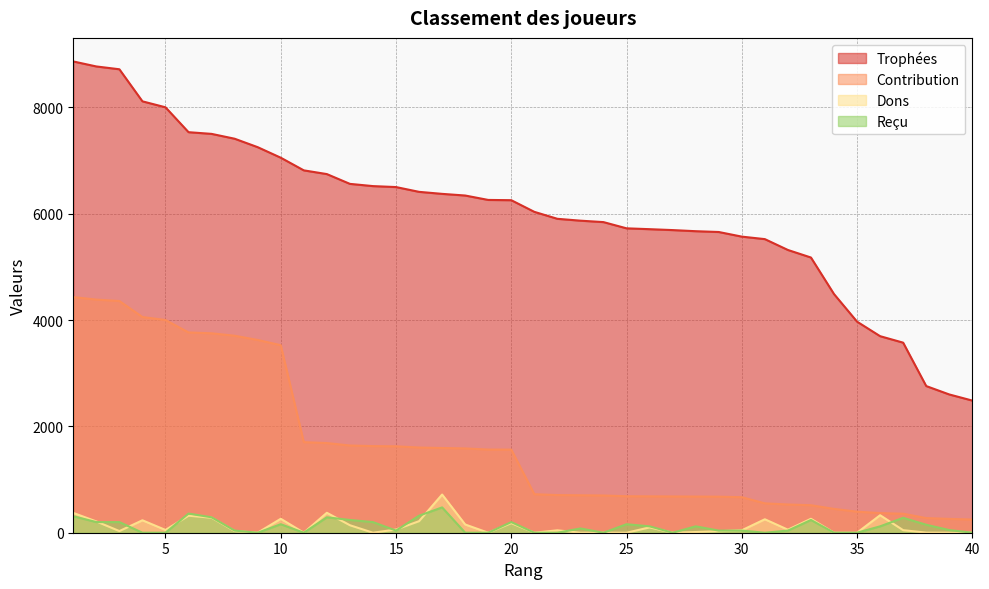

What is the total value across all series at 11?

8517